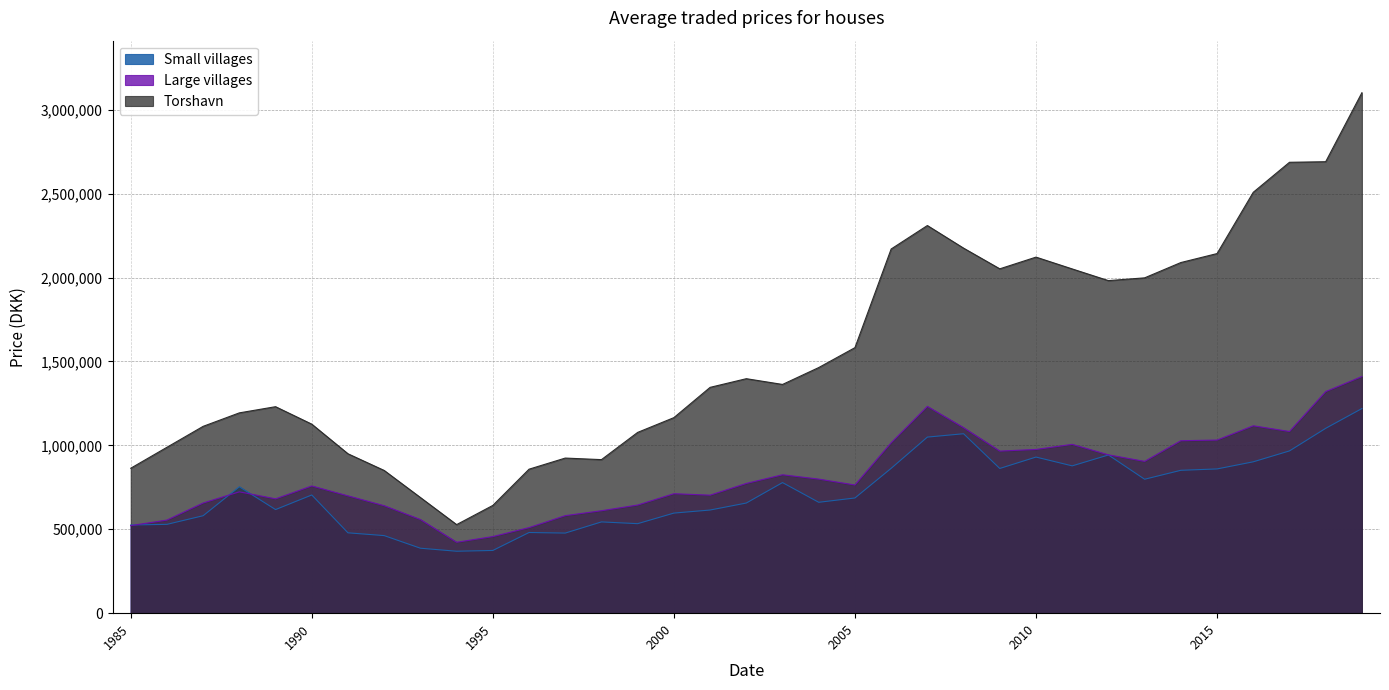

Which series changed the most between 2001 and 2014?

Torshavn